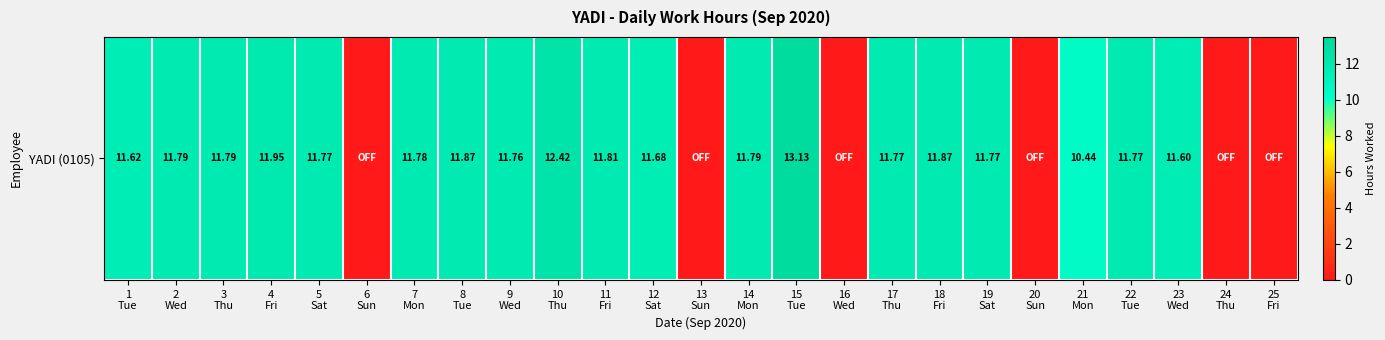

List the labels in order of value, largest first.

15
Tue, 10
Thu, 4
Fri, 8
Tue, 18
Fri, 11
Fri, 2
Wed, 3
Thu, 14
Mon, 7
Mon, 5
Sat, 17
Thu, 19
Sat, 22
Tue, 9
Wed, 12
Sat, 1
Tue, 23
Wed, 21
Mon, 6
Sun, 13
Sun, 16
Wed, 20
Sun, 24
Thu, 25
Fri